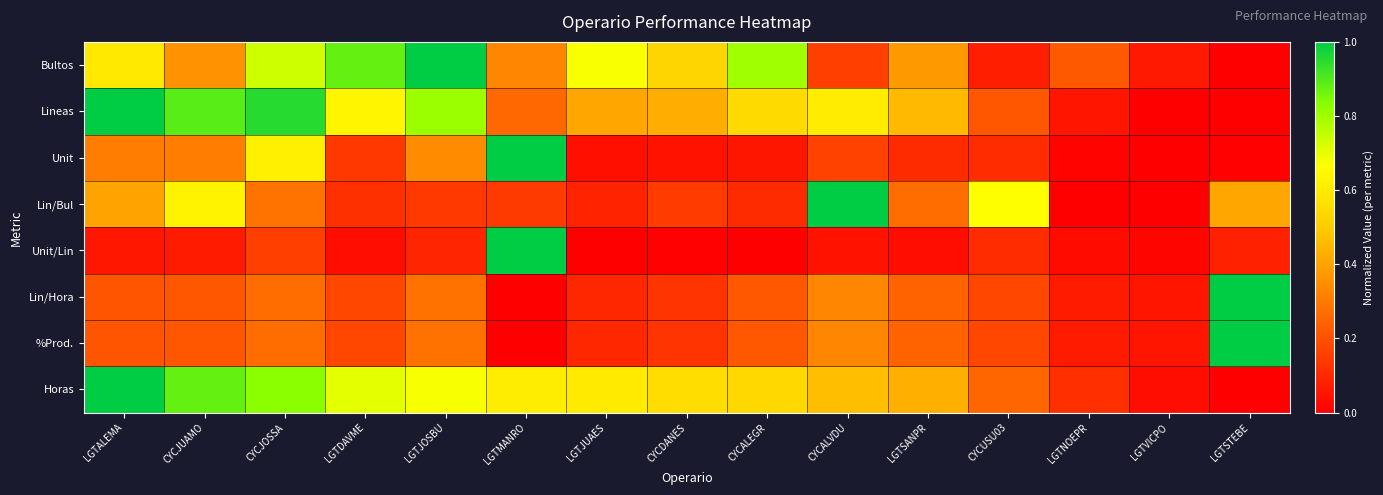

How many distinct data groups are displayed?

8